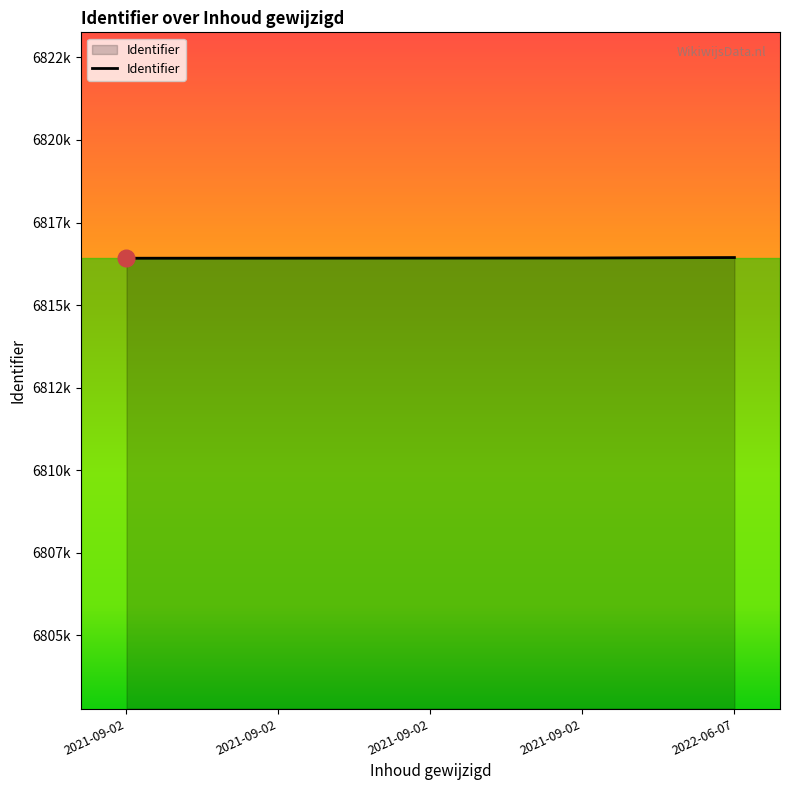

Does the chart have visible grid lines?

No